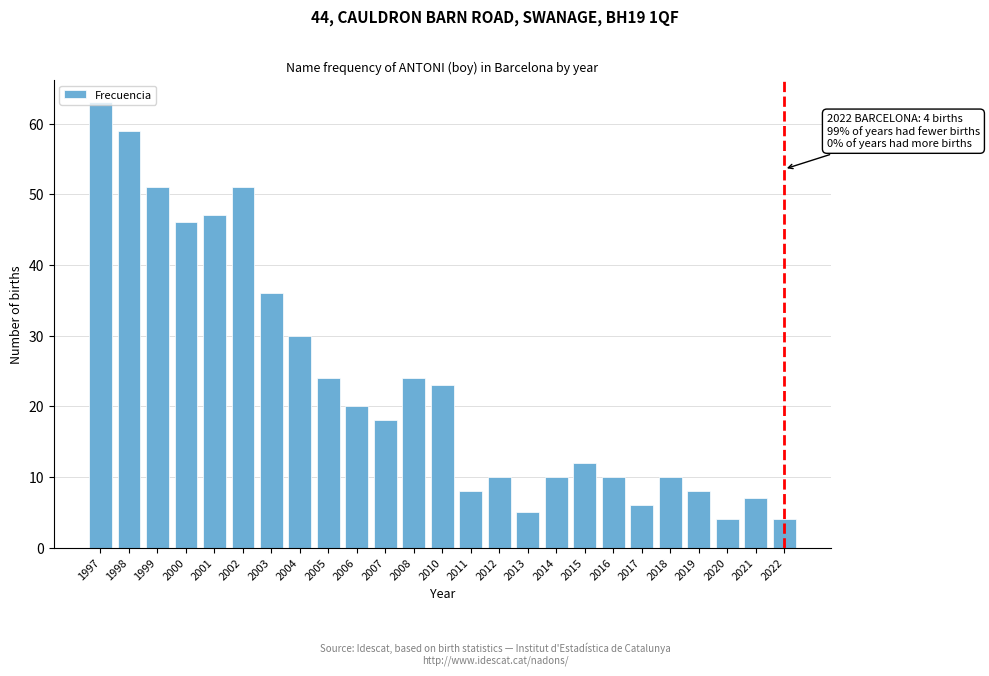

What is the value of the 22nd bar from the left?

8